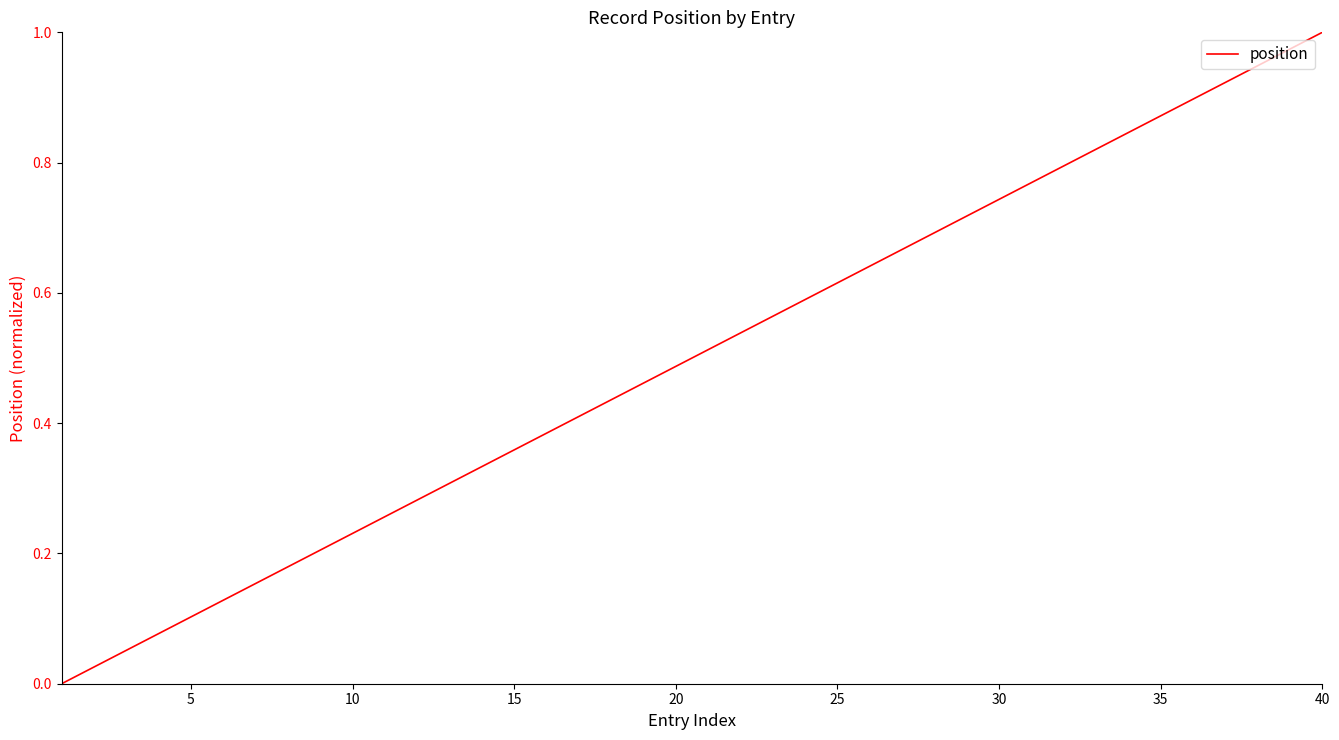

Reading left to right, list all the values displayed in this chart.

0.0	0.0	0.1	0.1	0.1	0.1	0.2	0.2	0.2	0.2	0.3	0.3	0.3	0.3	0.4	0.4	0.4	0.4	0.5	0.5	0.5	0.5	0.6	0.6	0.6	0.6	0.7	0.7	0.7	0.7	0.8	0.8	0.8	0.8	0.9	0.9	0.9	0.9	1.0	1.0